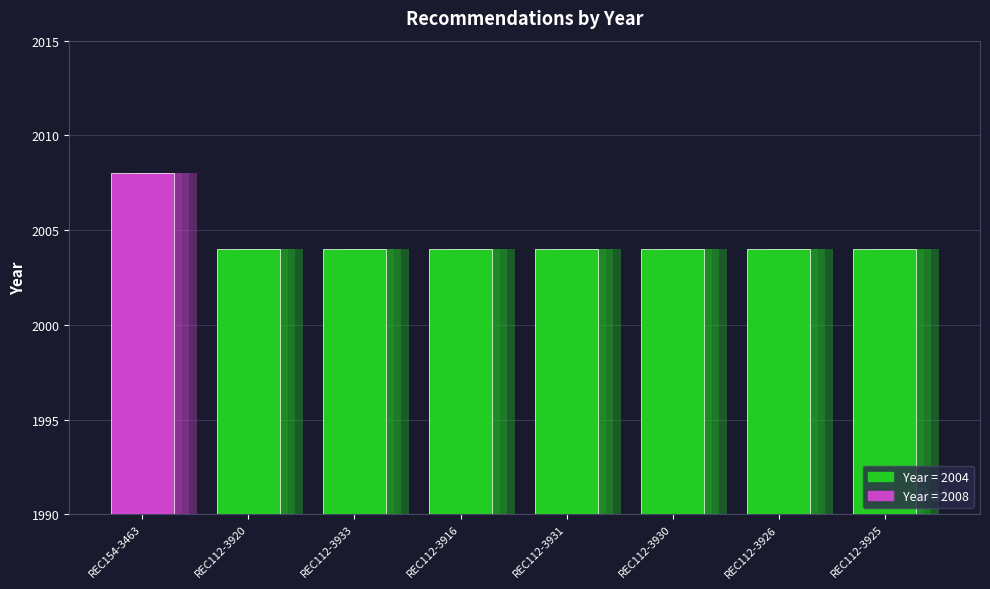

The value at REC112-3920 is 1004. True or false?

False